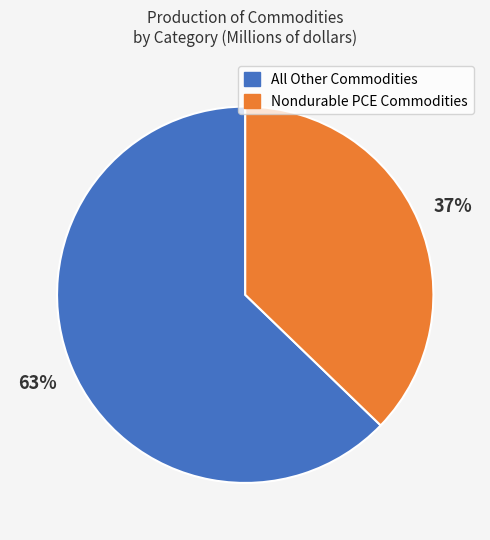

Rank the categories by value from lowest to highest.

Nondurable PCE Commodities, All Other Commodities